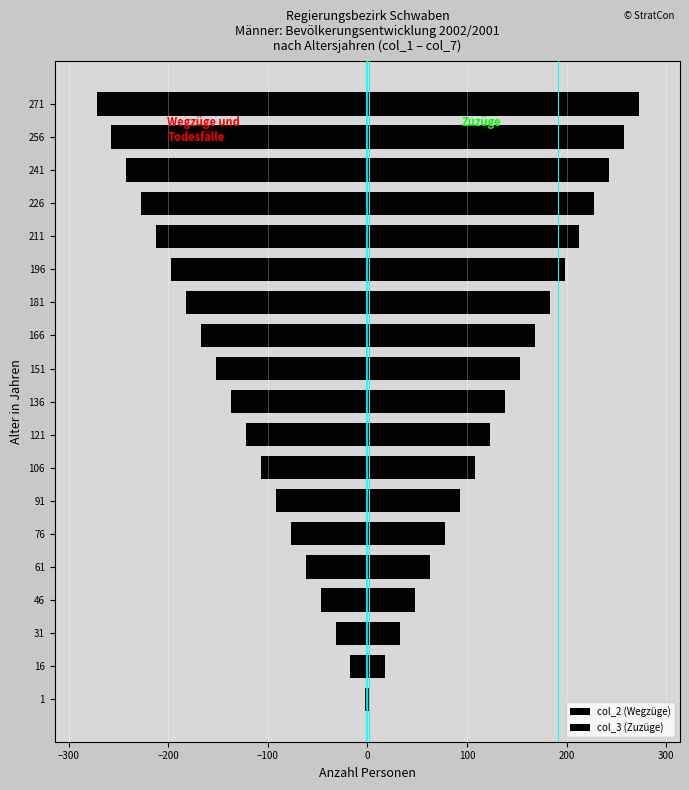

What is the sum of all col_3 (Zuzüge) values?

2622